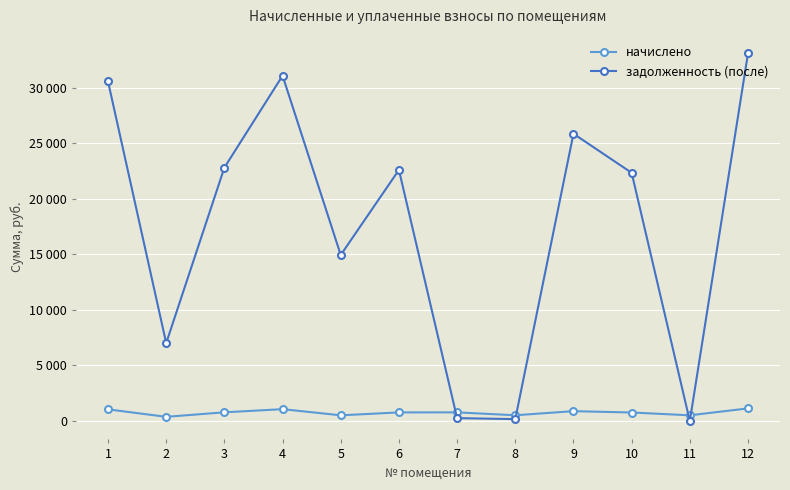

Does the chart have visible grid lines?

Yes